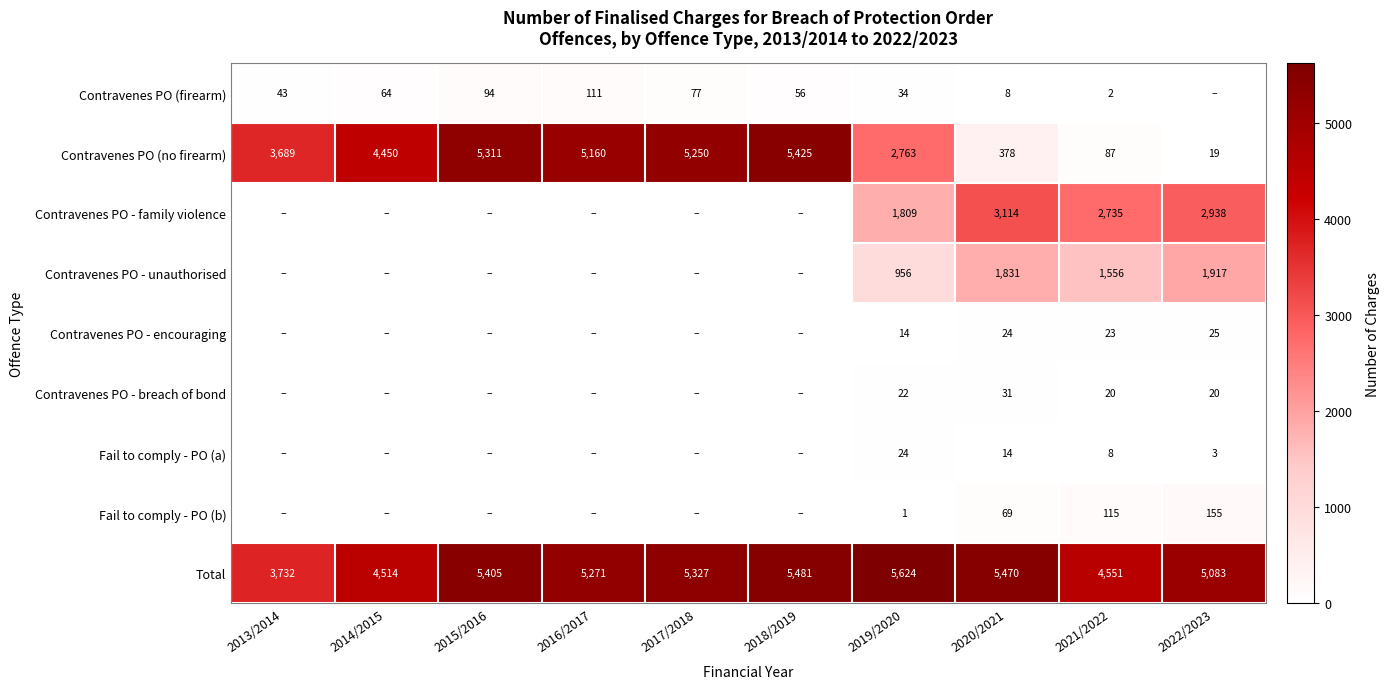

Count the number of data series in this chart.

9